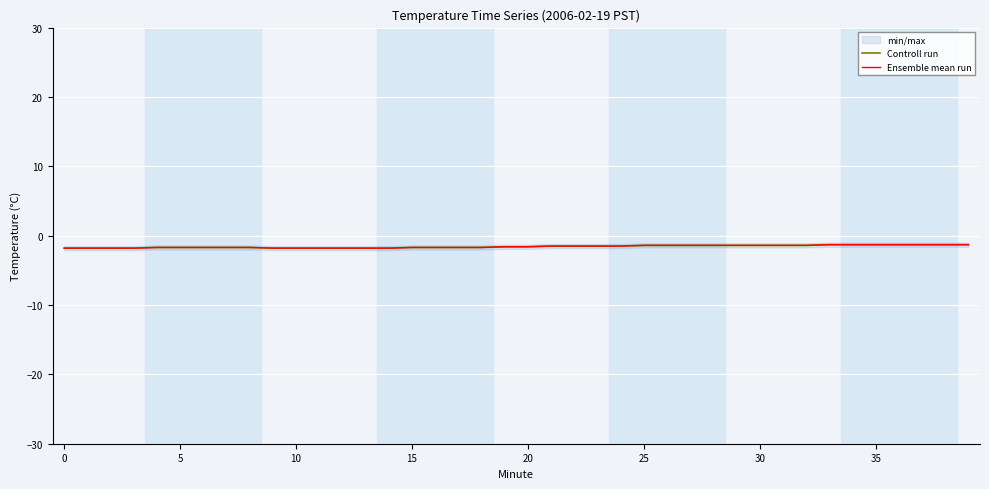

True or false: Ensemble mean run and Controll run cross at least once.

False